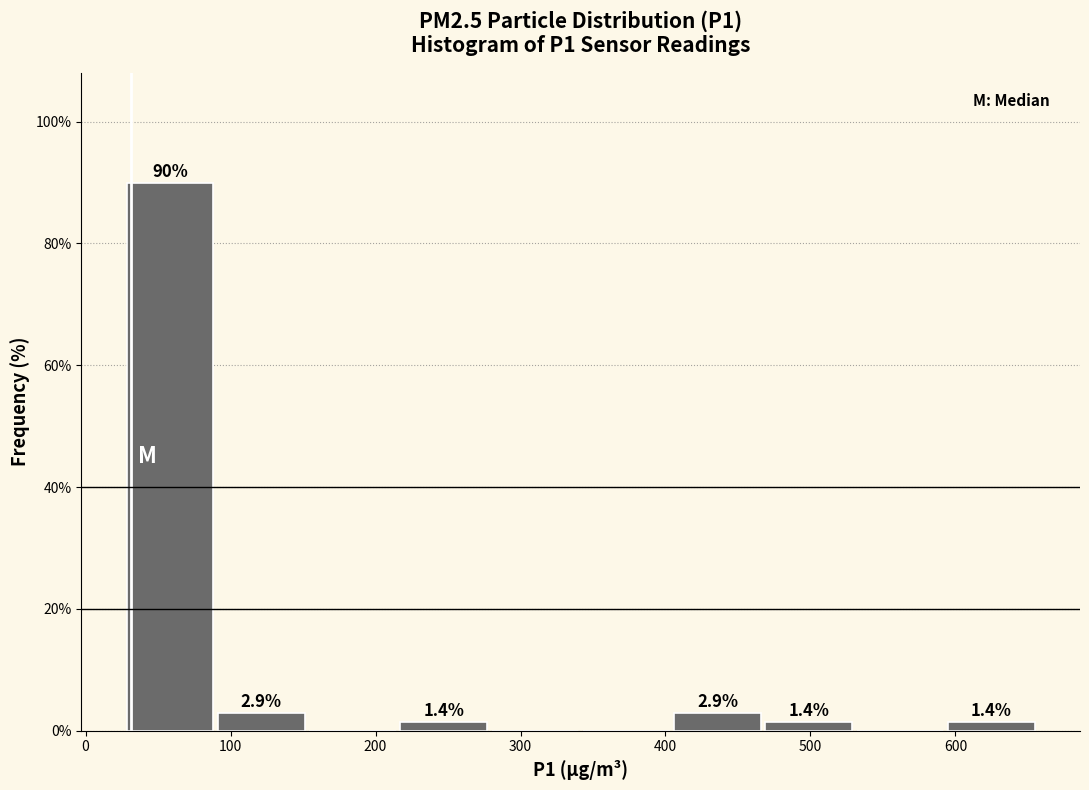

Over which range of the x-axis is the bar tallest?

30 to 90